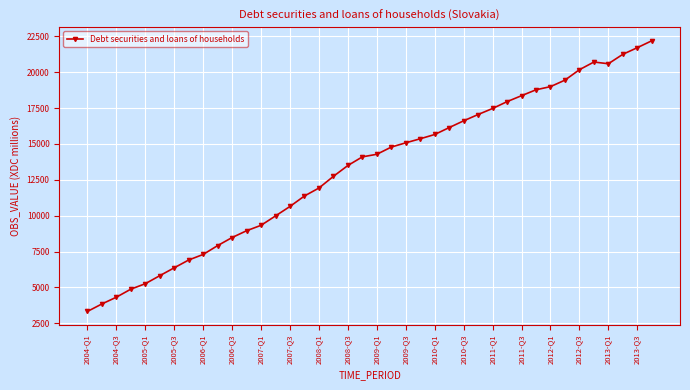

What is the minimum value shown in the chart?

3321.3